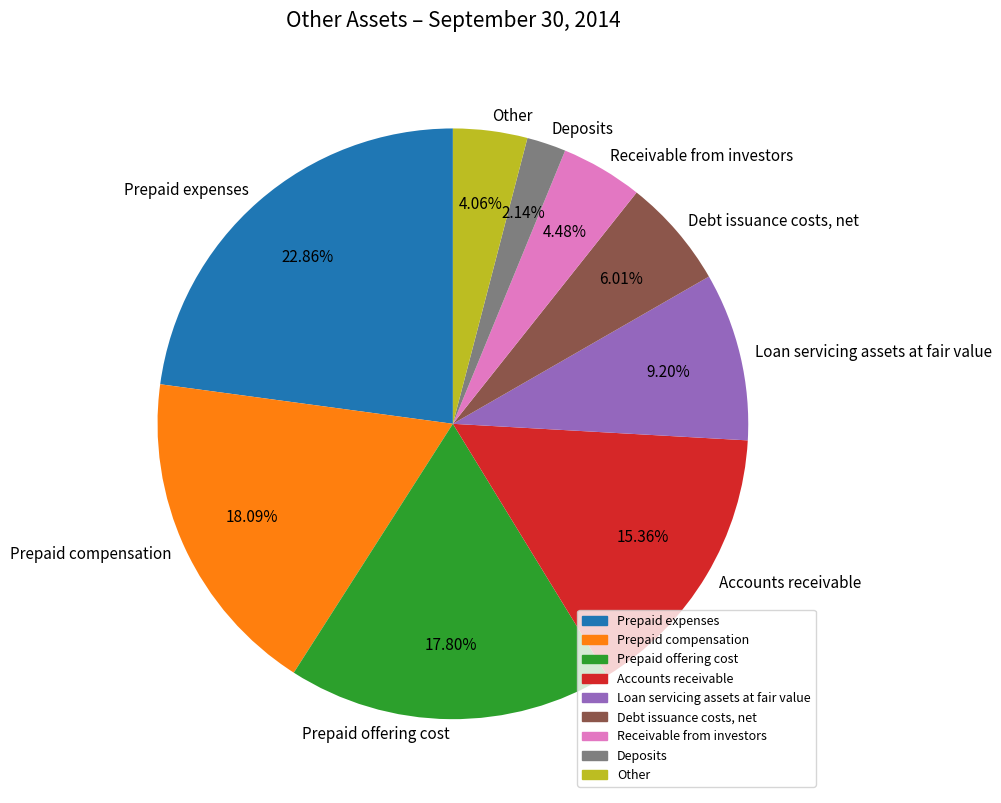

Is Debt issuance costs, net the majority of the pie?

No